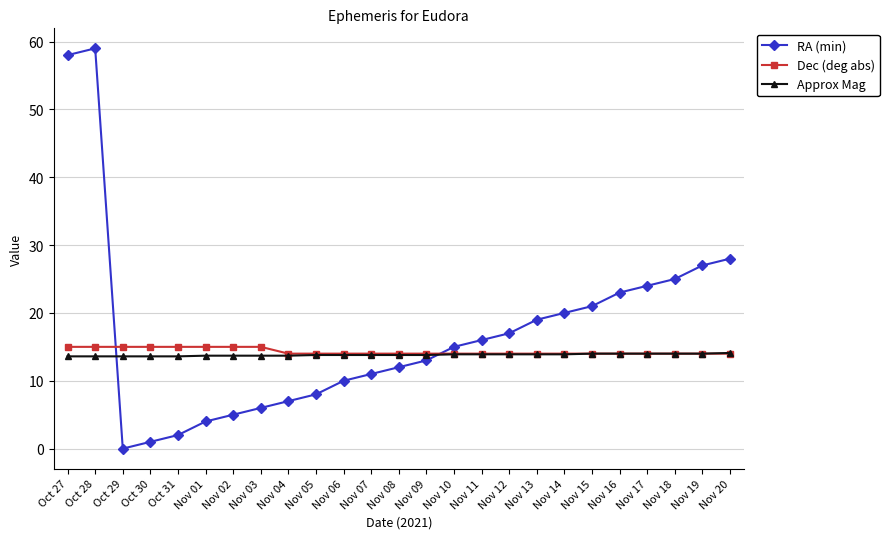

Rank the series by their maximum value, from lowest to highest.

Approx Mag, Dec (deg abs), RA (min)